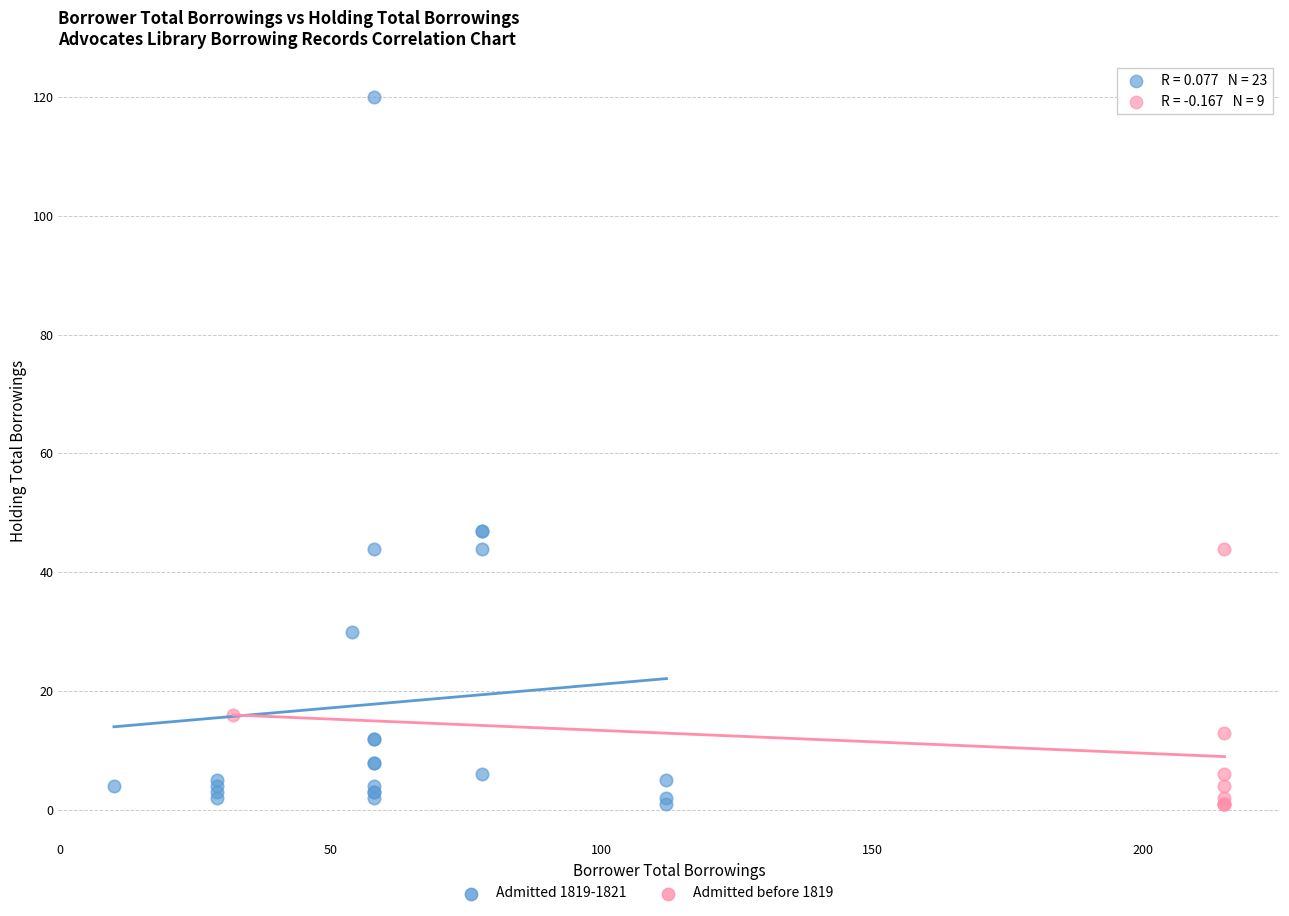

Which series has the widest spread of Y values?

Admitted 1819-1821